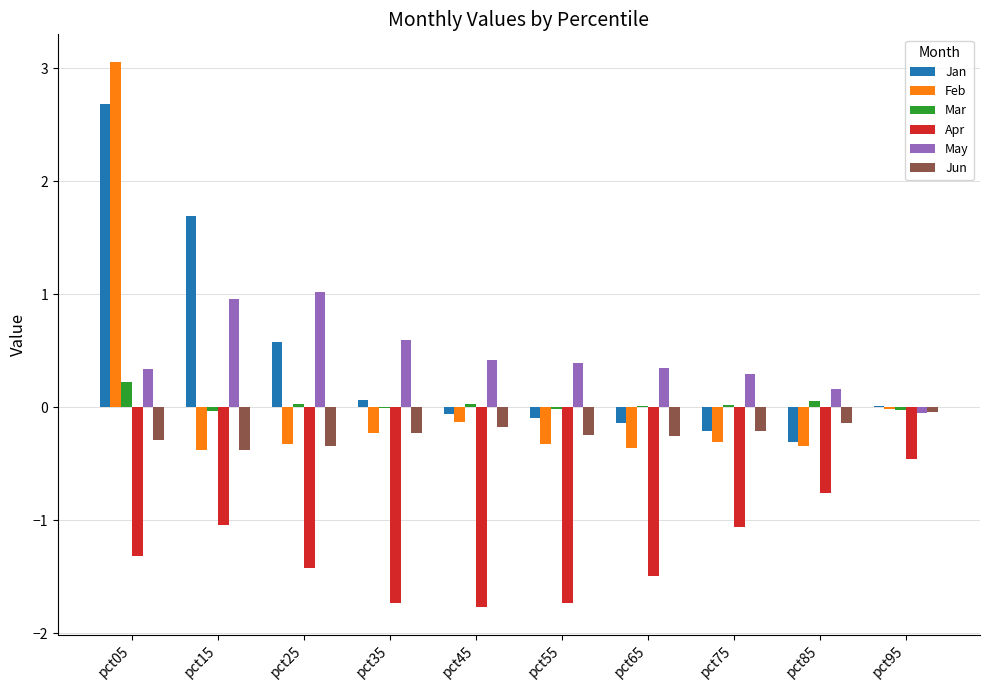

Which category has the highest value in the Mar series?

pct05